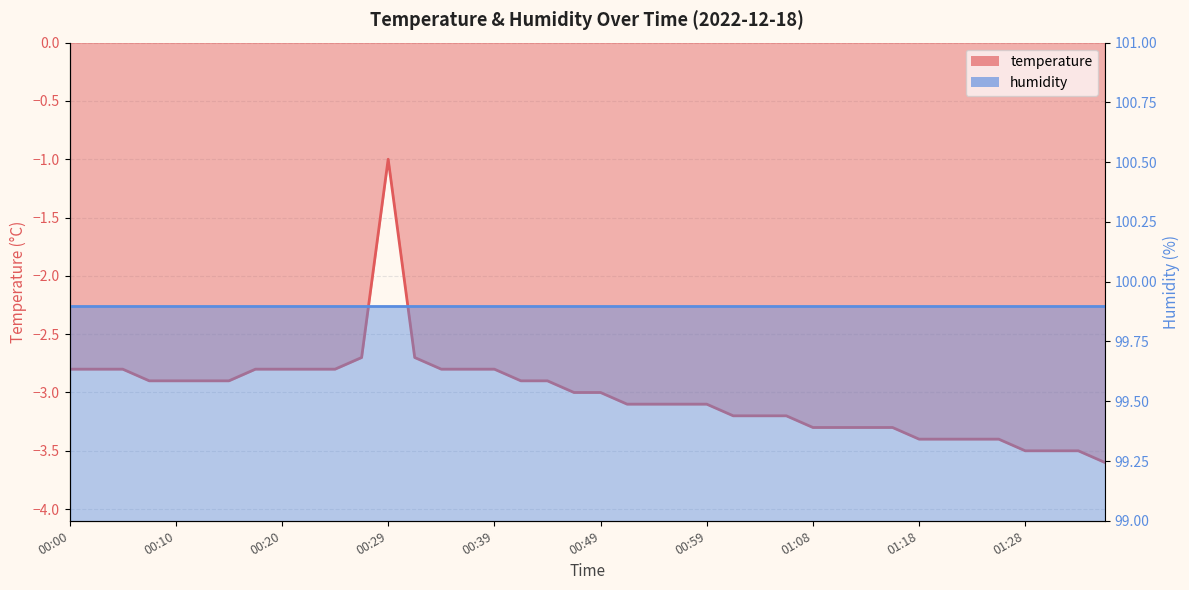

Does the chart have visible grid lines?

Yes